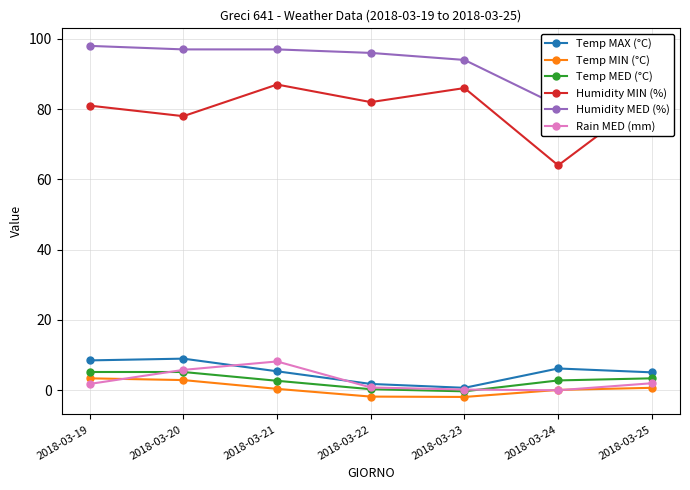

What is the lowest value of the Temp MED (°C) series?

-0.3